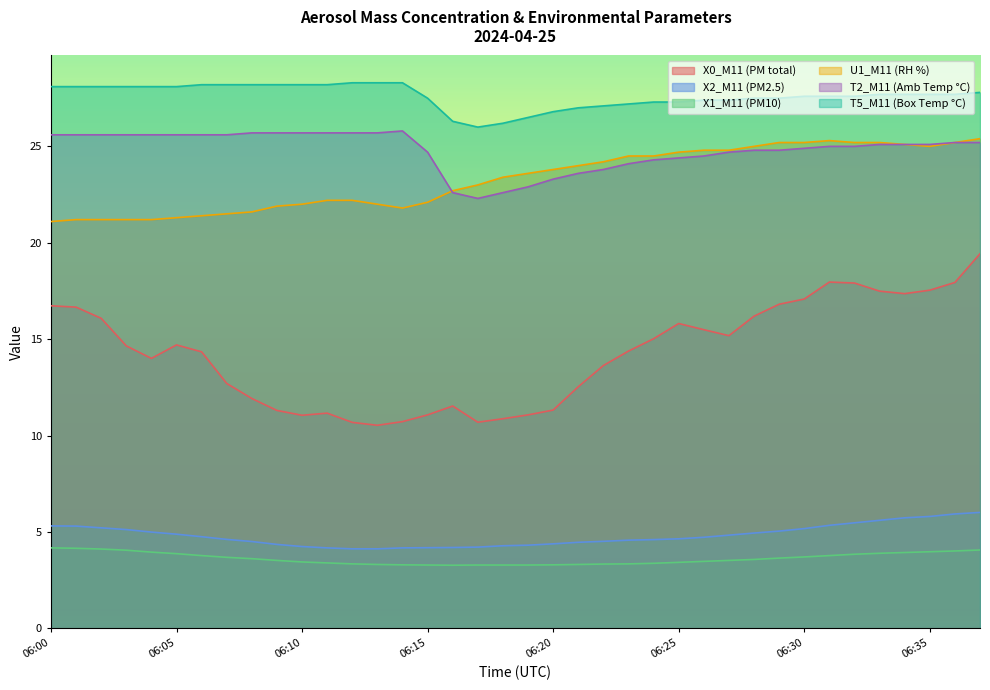

What is the minimum value for T5_M11 (Box Temp °C)?

26.0